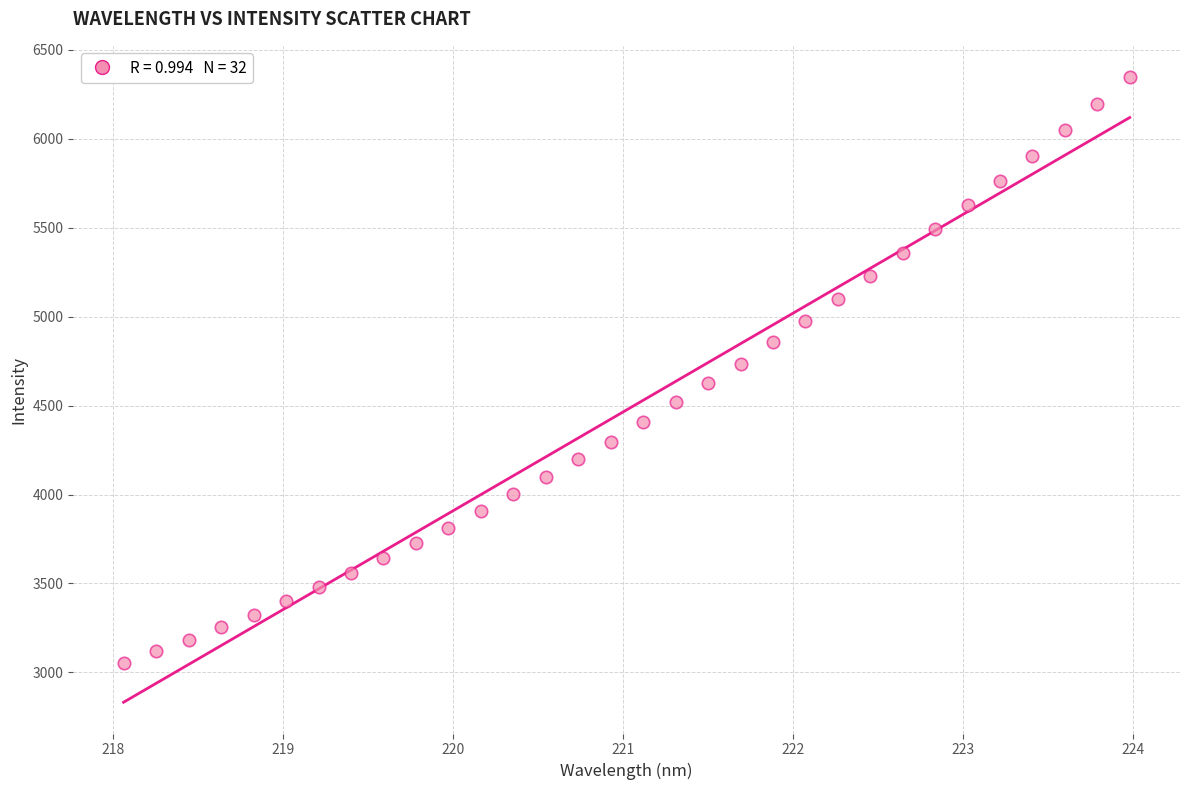

What is the range of Y values (max minus min)?

3293.6